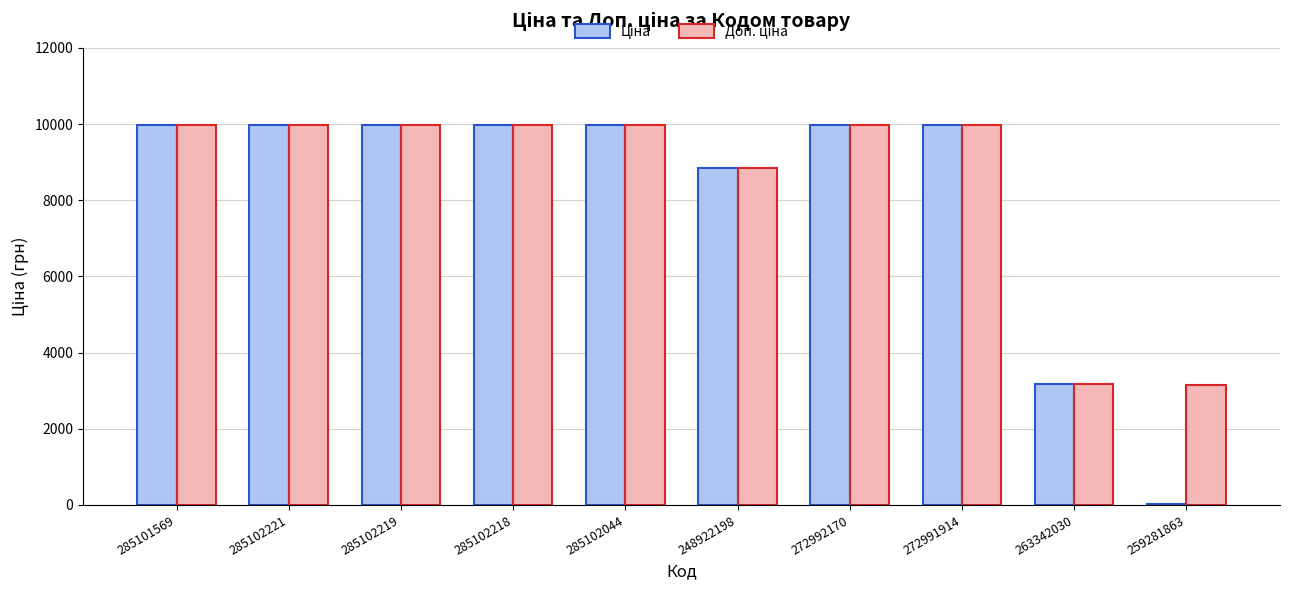

What is the total value across all series at 285102044?

19950.0